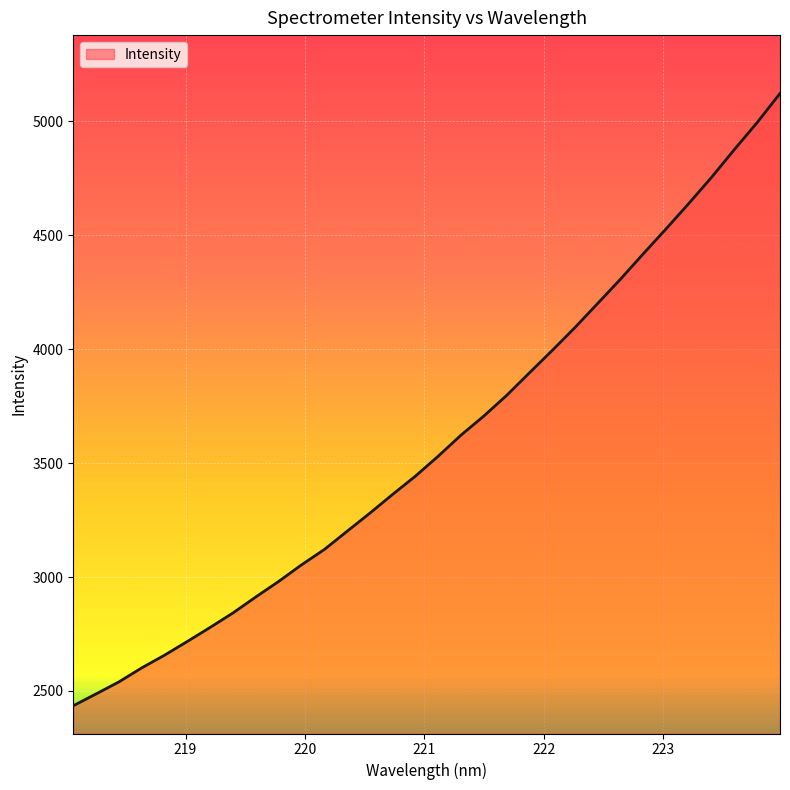

What is the greatest value displayed?

5122.5